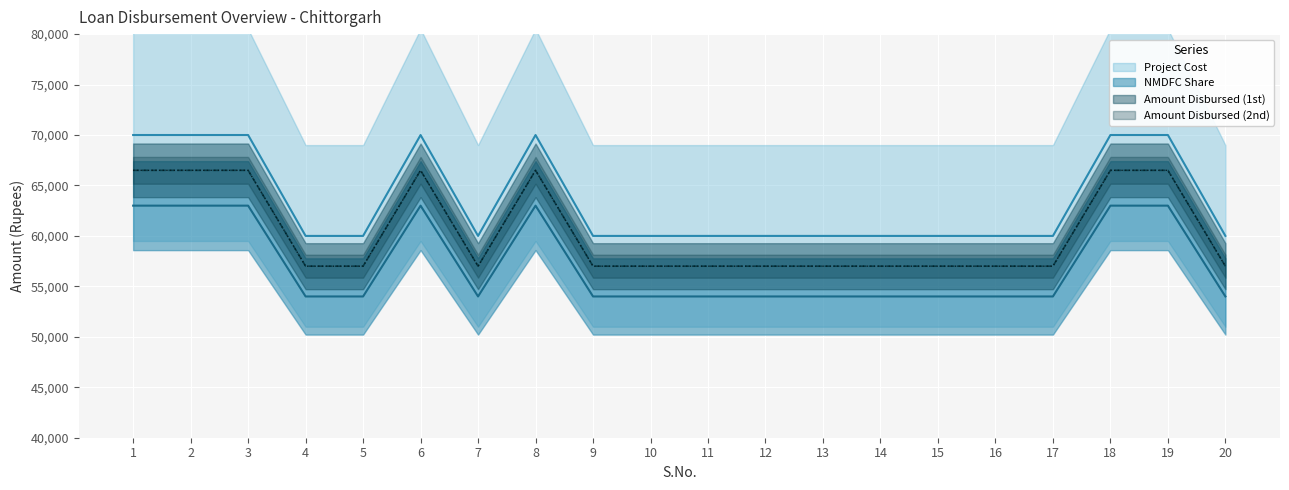

The value of NMDFC Share at 12 is 54000. True or false?

True